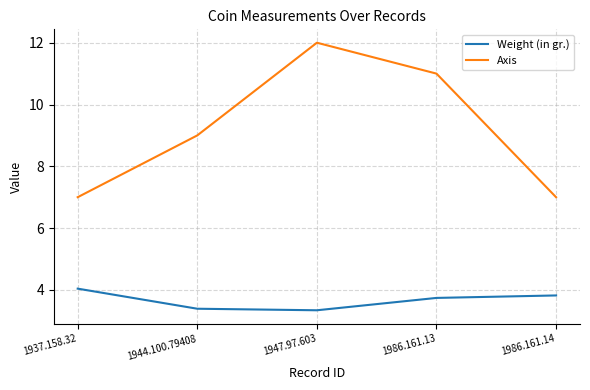

Reading left to right, extract all data points from this chart.

Weight (in gr.): 1937.158.32=4.0	1944.100.79408=3.4	1947.97.603=3.3	1986.161.13=3.7	1986.161.14=3.8
Axis: 1937.158.32=7.0	1944.100.79408=9.0	1947.97.603=12.0	1986.161.13=11.0	1986.161.14=7.0